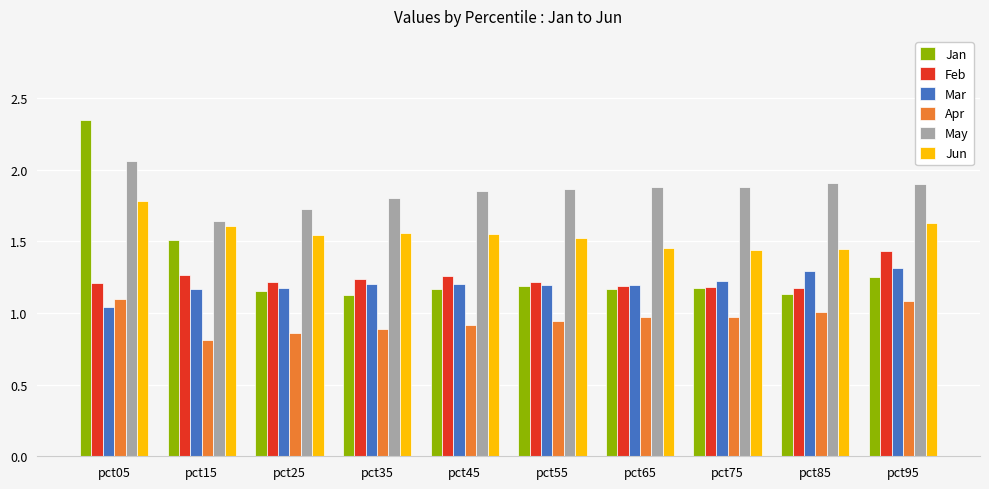

Which category has the lowest value across all series?

pct15